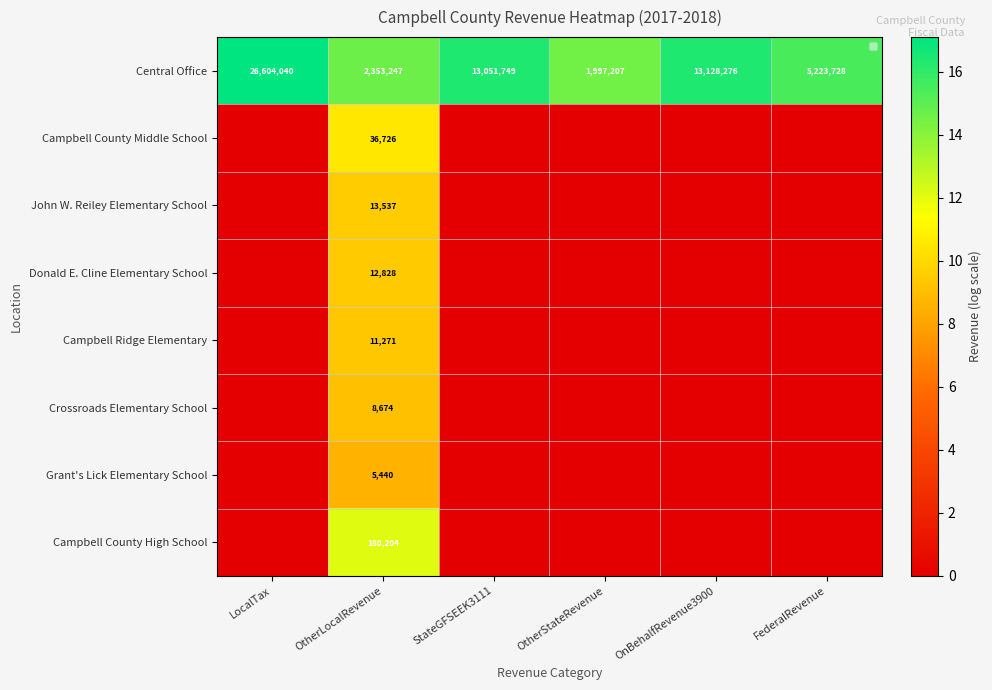

Between LocalTax and FederalRevenue, which is larger?

LocalTax